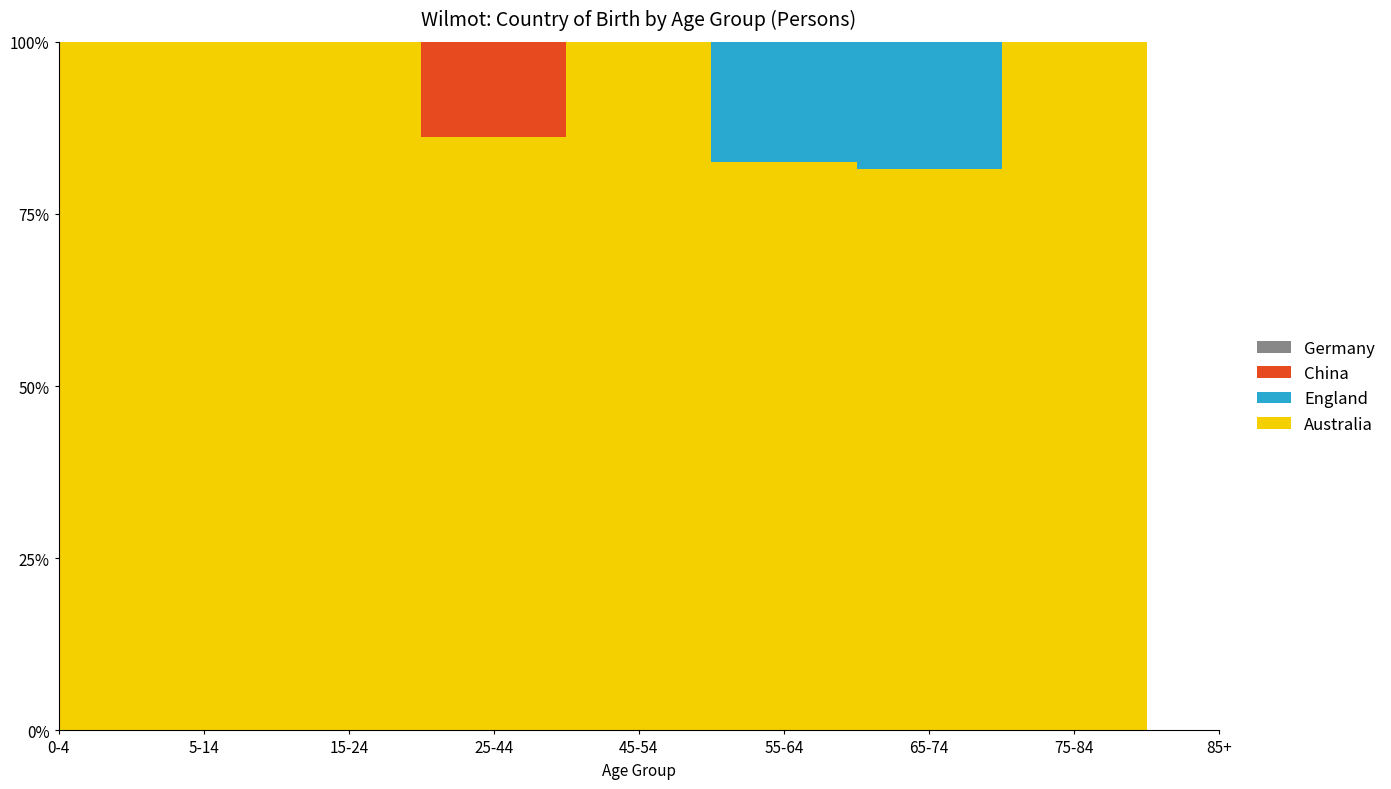

Reading right to left, transcribe all the data shown in this chart.

Australia: 0	12	31	52	37	31	21	27	6
England: 0	0	7	11	0	0	0	0	0
China: 0	0	0	0	0	5	0	0	0
Germany: 0	0	0	0	0	0	0	0	0